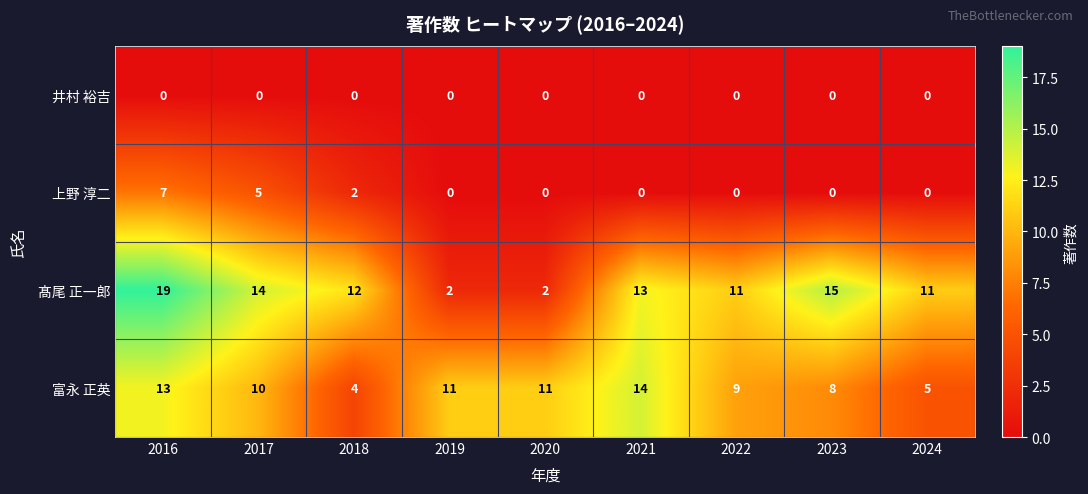

How many data points in 富永 正英 are less than 10?

4